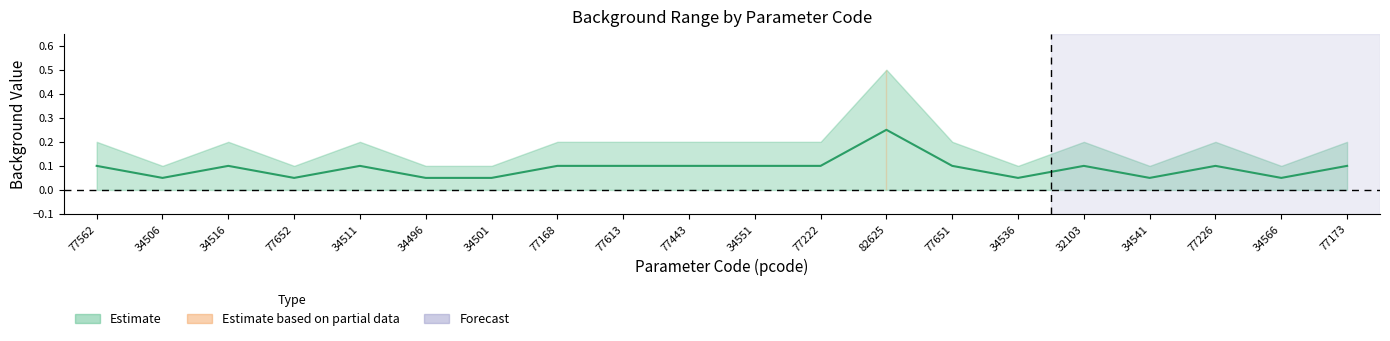

At which label is the value closest to 0?

34506